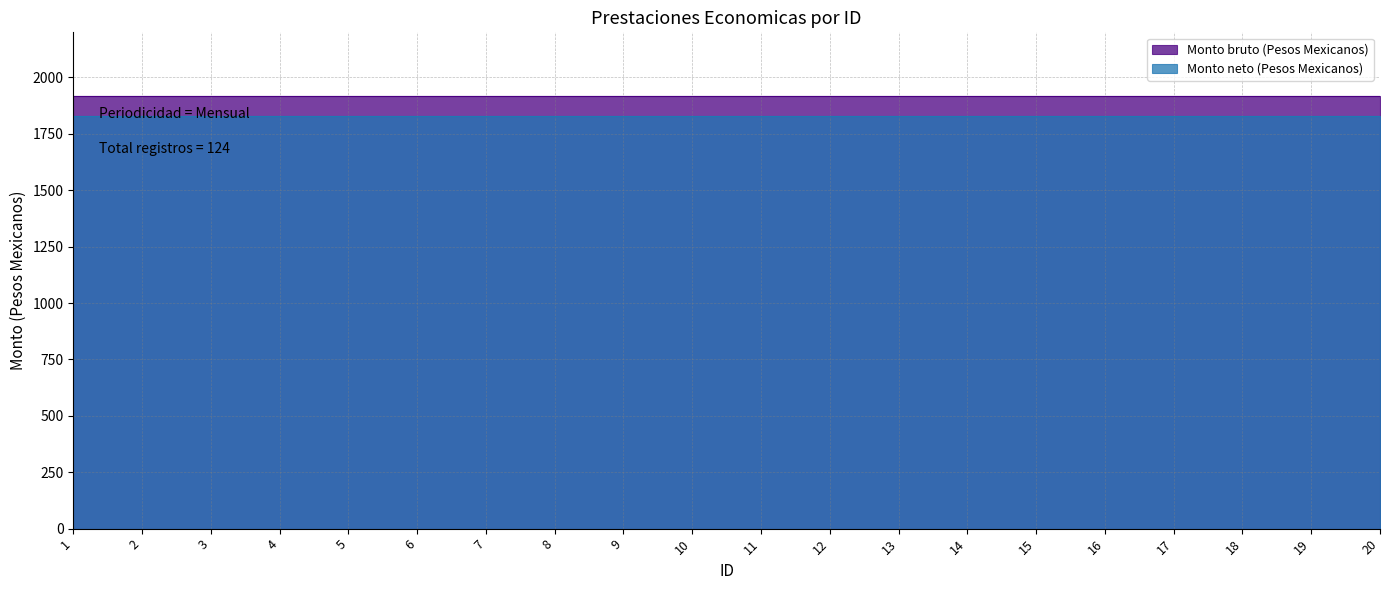

What are all the series names shown in the legend?

Monto bruto (Pesos Mexicanos), Monto neto (Pesos Mexicanos)